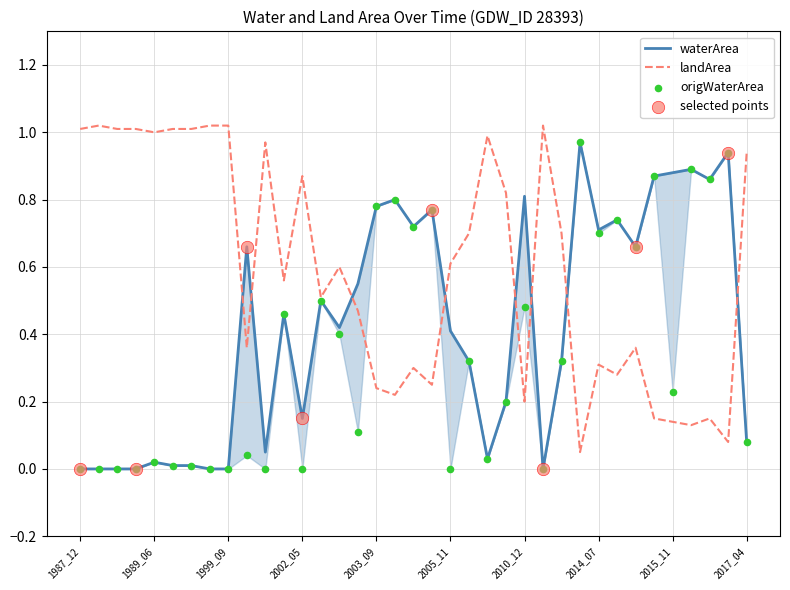

At how many categories does at least one series exceed 0?

37